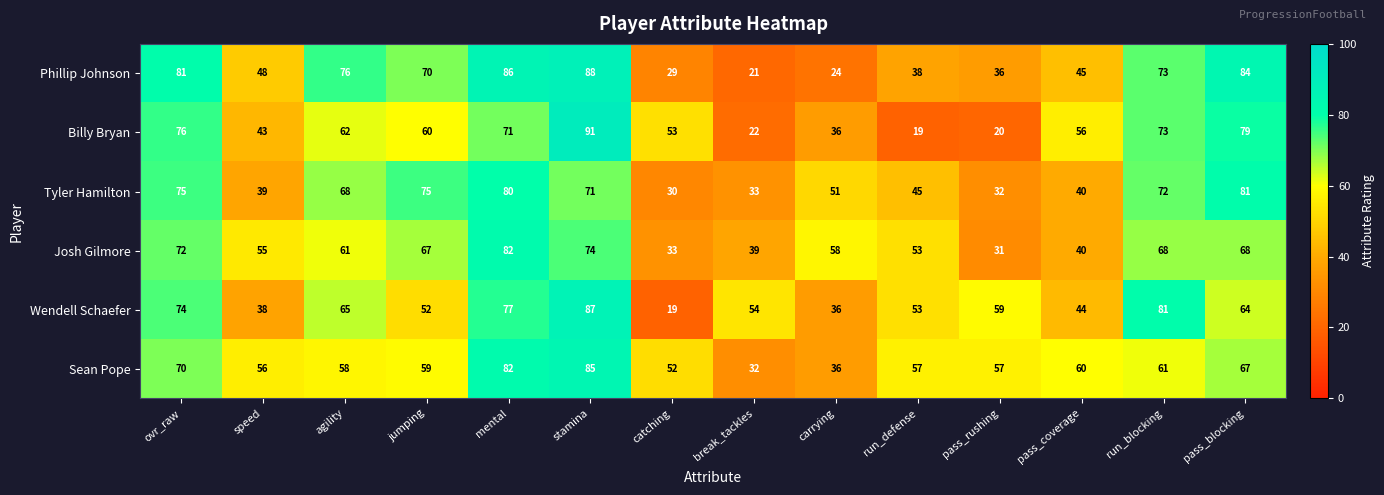

What is the average value of the Josh Gilmore series?

57